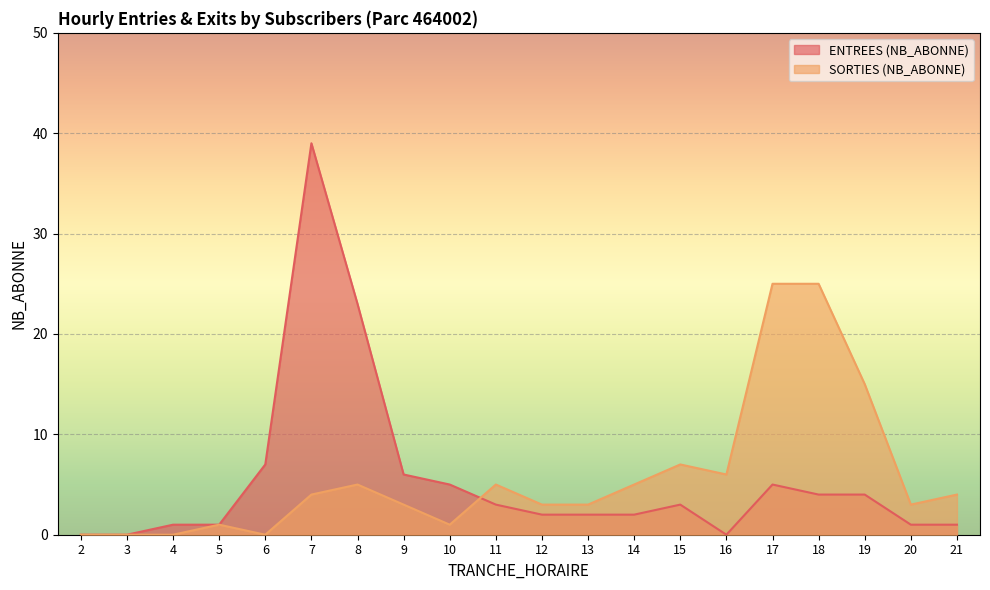

In ENTREES (NB_ABONNE), how many points are lower than both neighbors (excluding endpoints)?

1